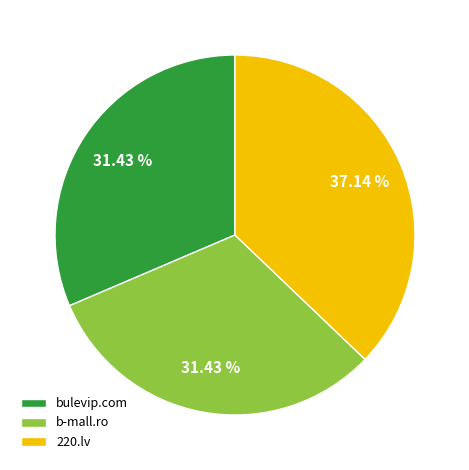

To the nearest percent, what is the difference between the 220.lv and bulevip.com slice percentages?

6%